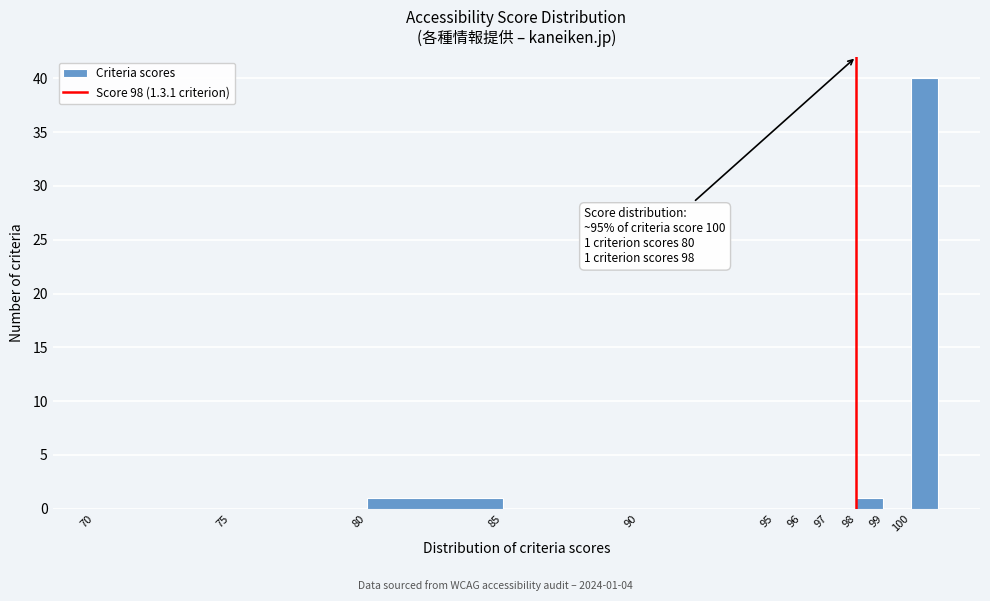

Which range on the x-axis has the tallest bar?

100 to 101